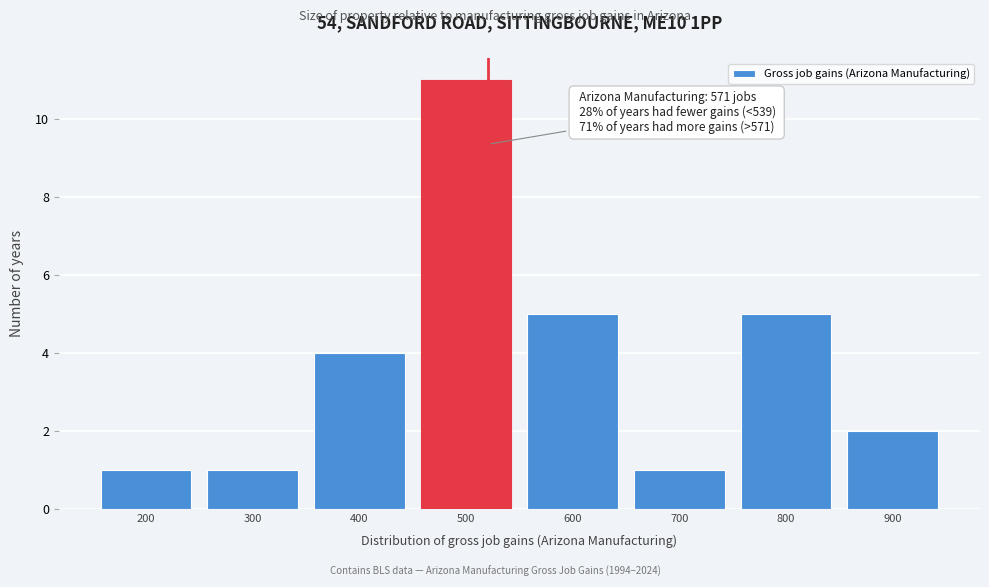

Reading left to right, what are all the values shown in this chart?

1	1	4	11	5	1	5	2